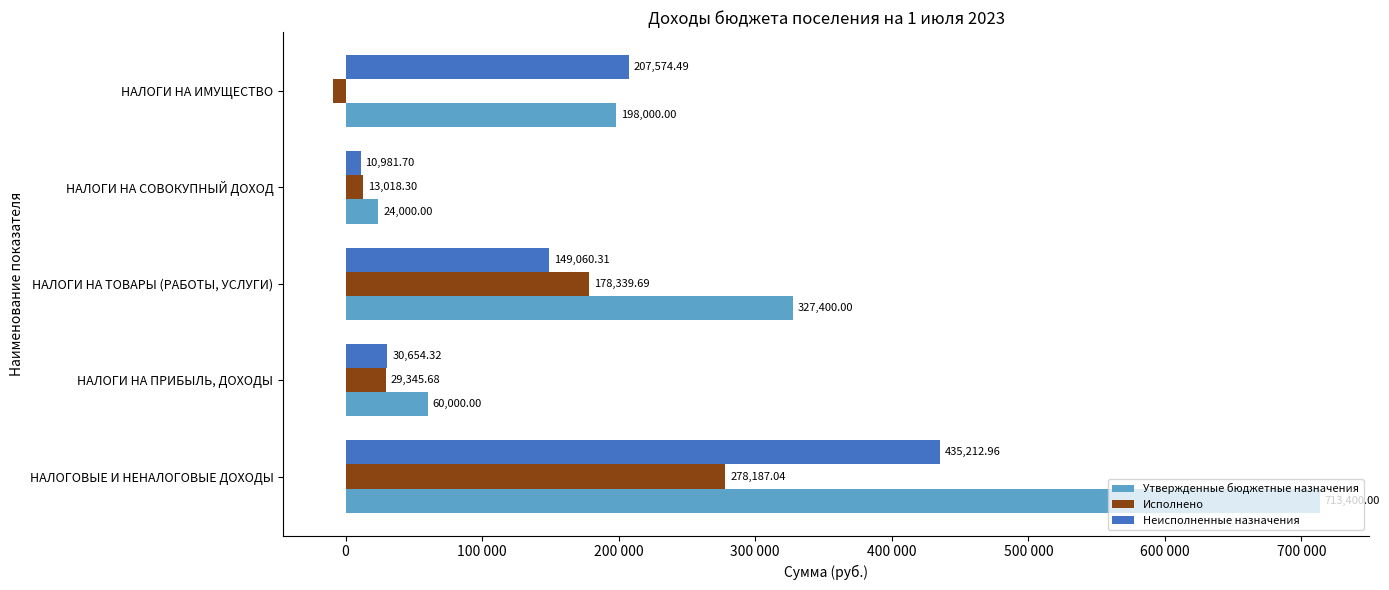

Which series has the largest range (max minus min)?

Утвержденные бюджетные назначения